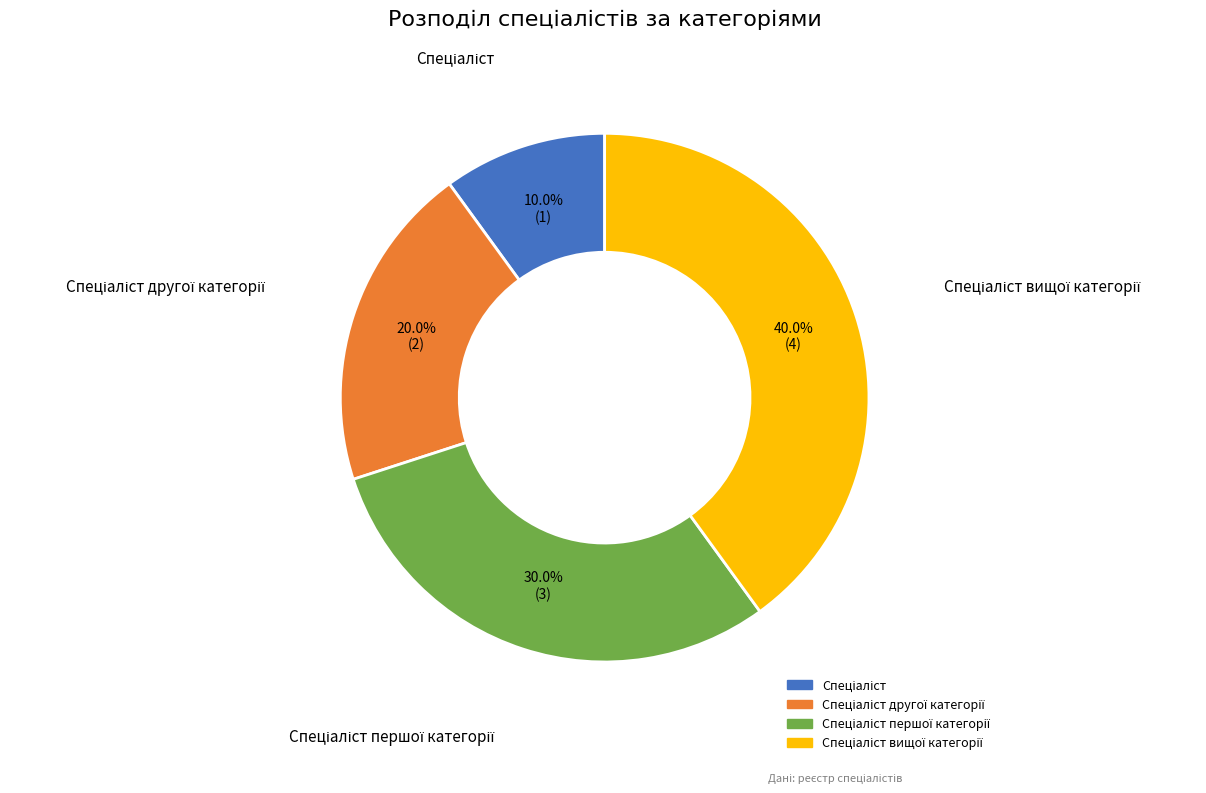

Is there a majority slice in this chart?

No